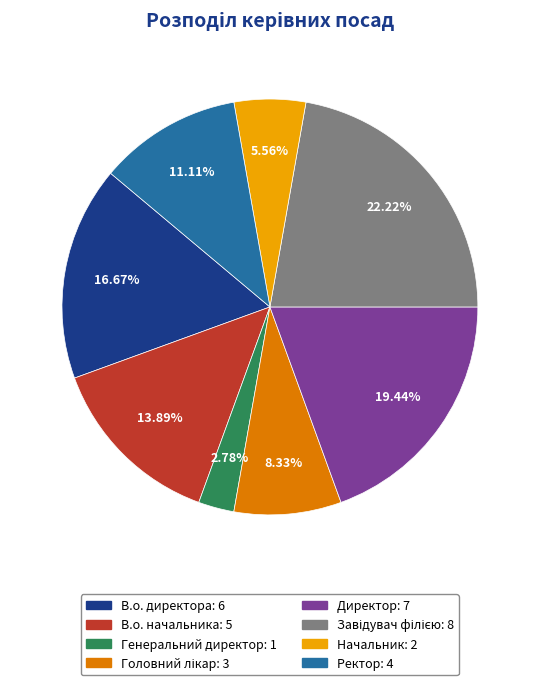

What is the total percentage of Генеральний директор and В.о. начальника?

16.7%